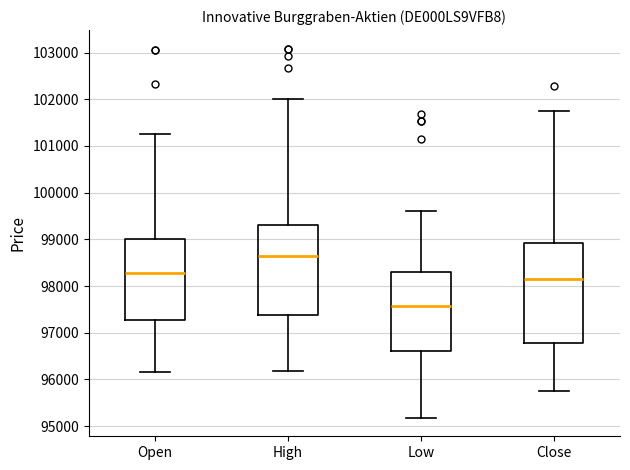

Reading left to right, transcribe this box plot: for each box, give where its median line is, the range the box spans, and where its two whiskers end, as read against the y-axis. The values are not printed on the chart, so give them approximately, as read against the axis.

Open: median 98300, box 97300 to 99000, whiskers 96200 to 101200
High: median 98600, box 97400 to 99300, whiskers 96200 to 102000
Low: median 97600, box 96600 to 98300, whiskers 95200 to 99600
Close: median 98100, box 96800 to 98900, whiskers 95700 to 101700